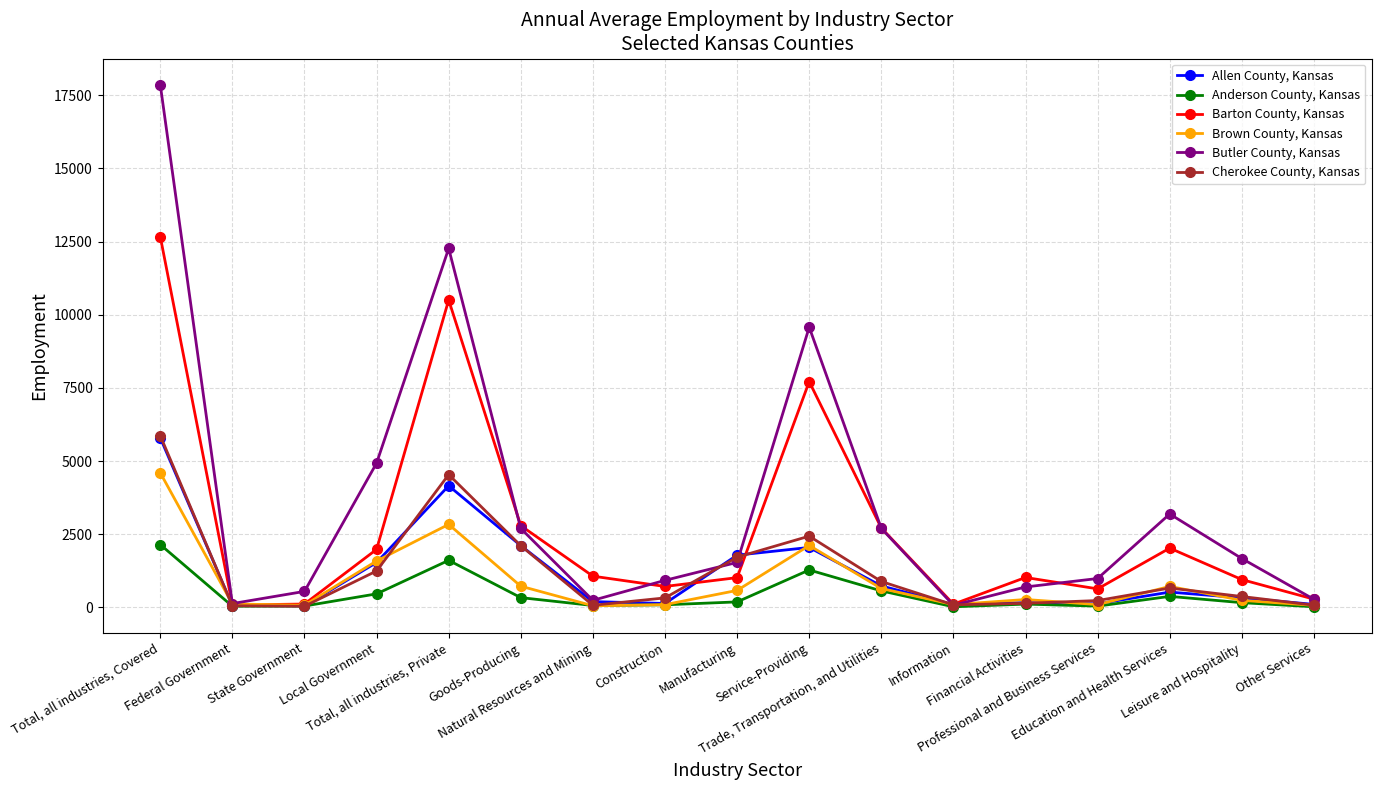

How many data points in Brown County, Kansas are less than 266?

8